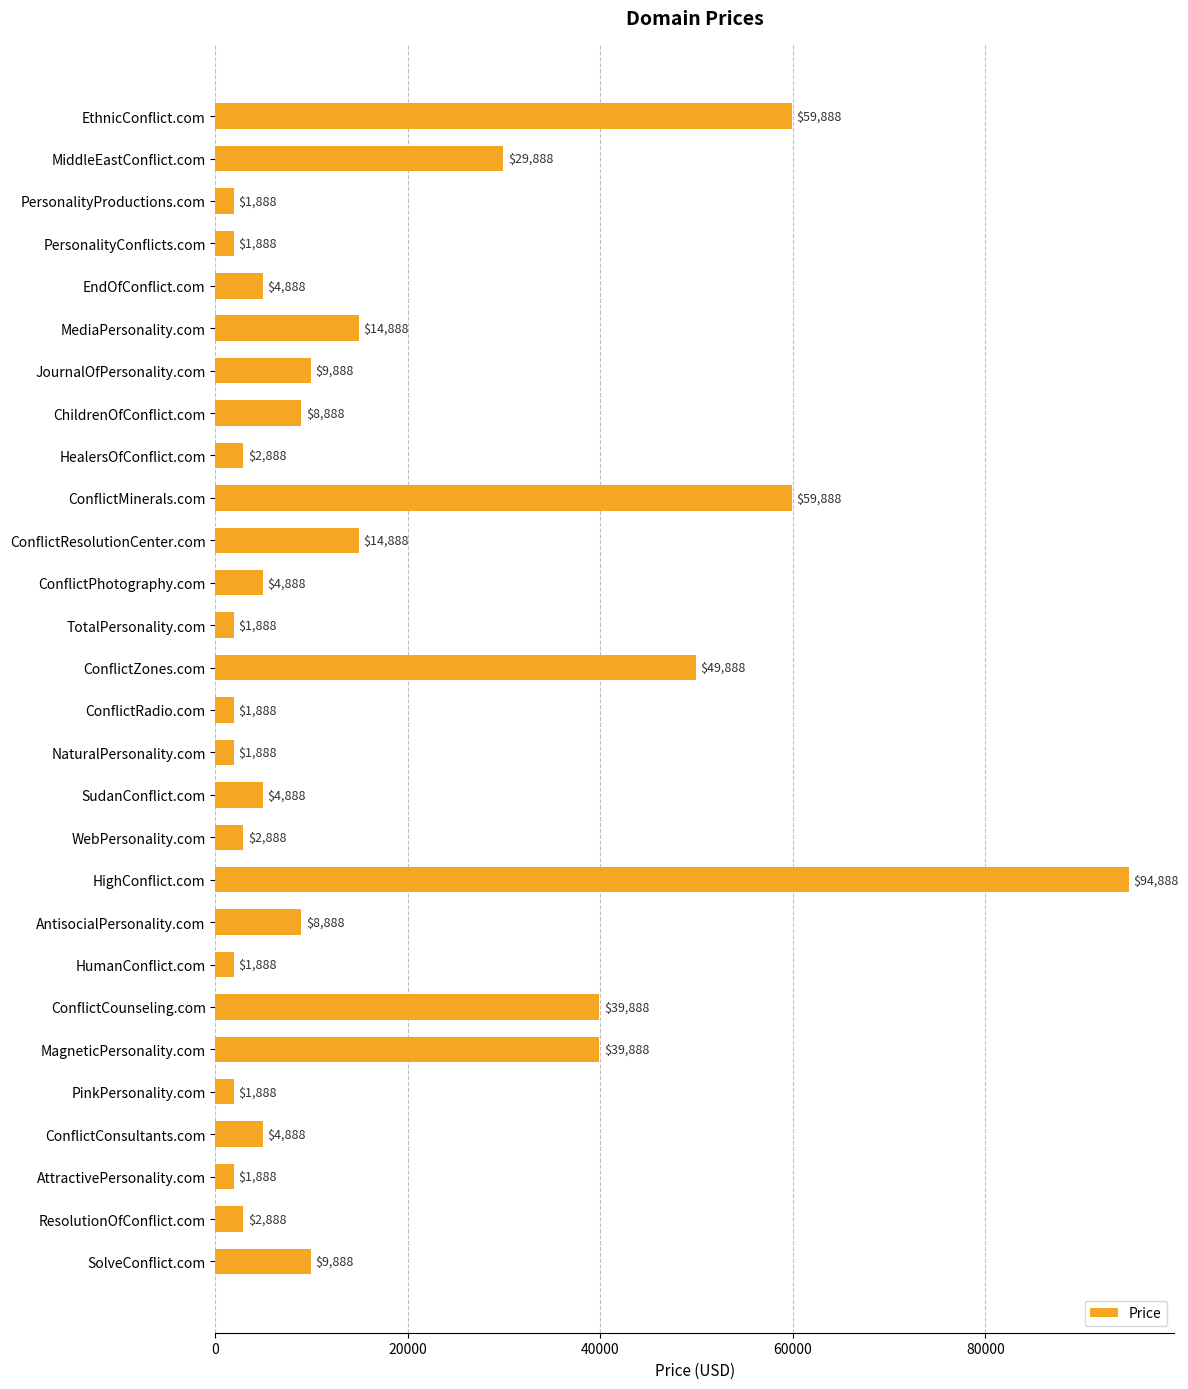

What is the average value?

17317